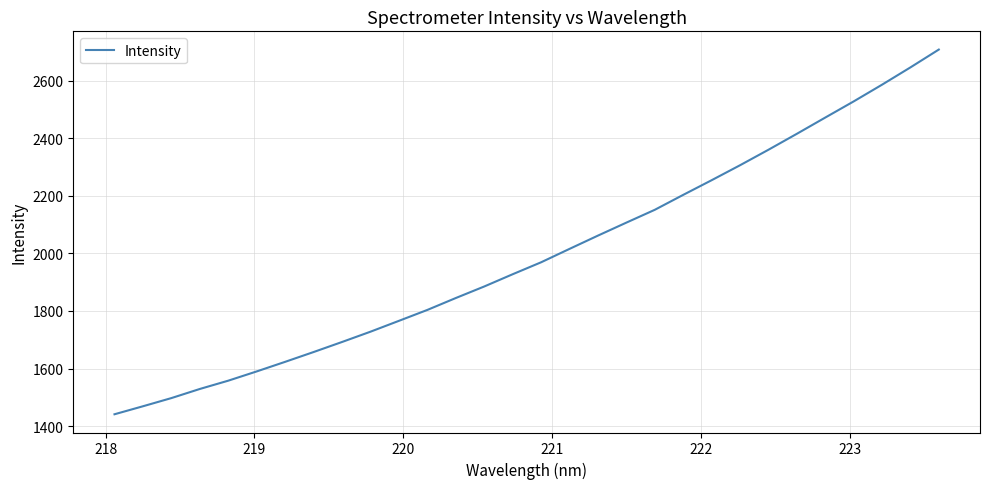

What is the difference between the maximum and minimum values?

1266.1